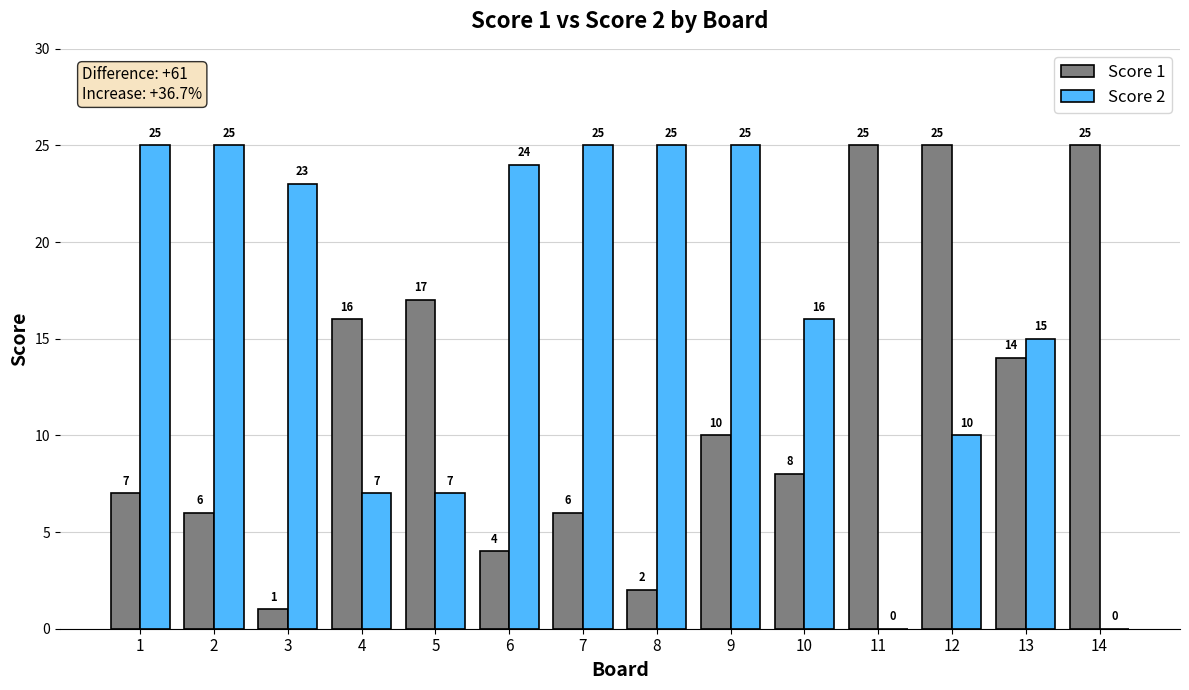

What is the sum of the Score 1 values at 4 and 6?

20